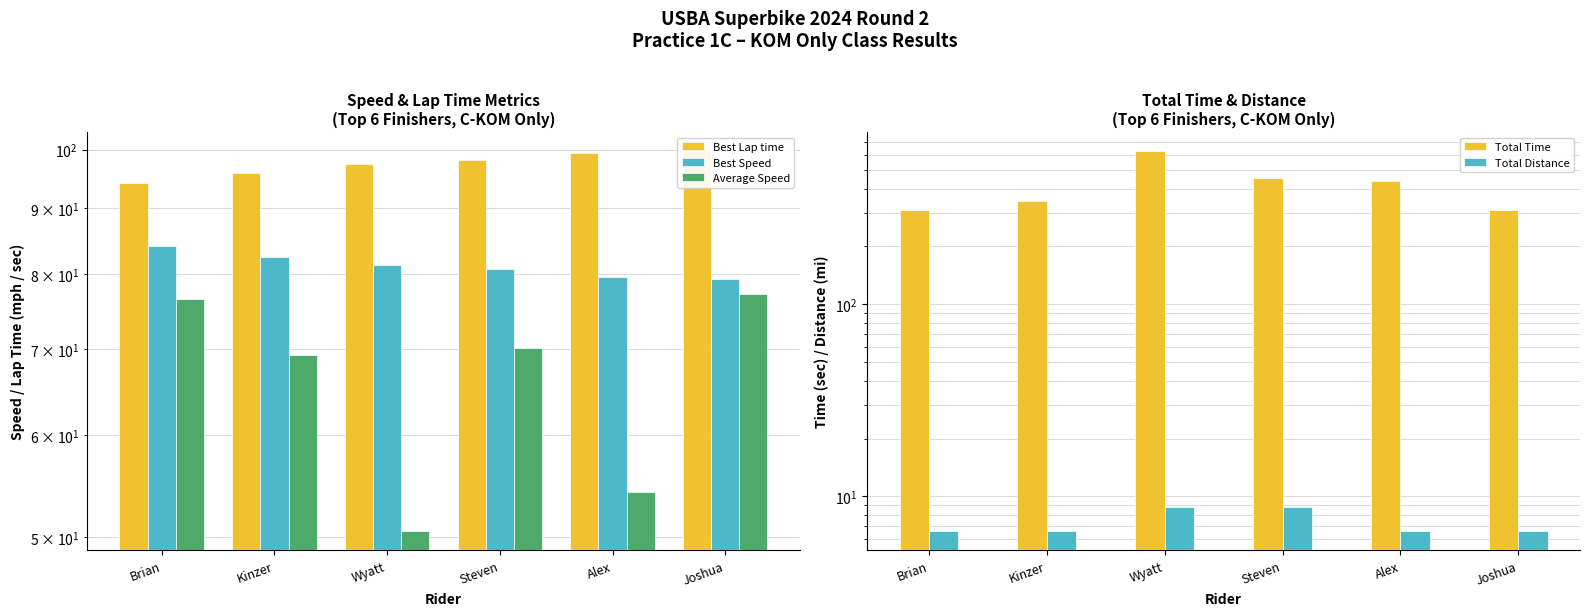

Which category has the lowest value across all series?

Brian